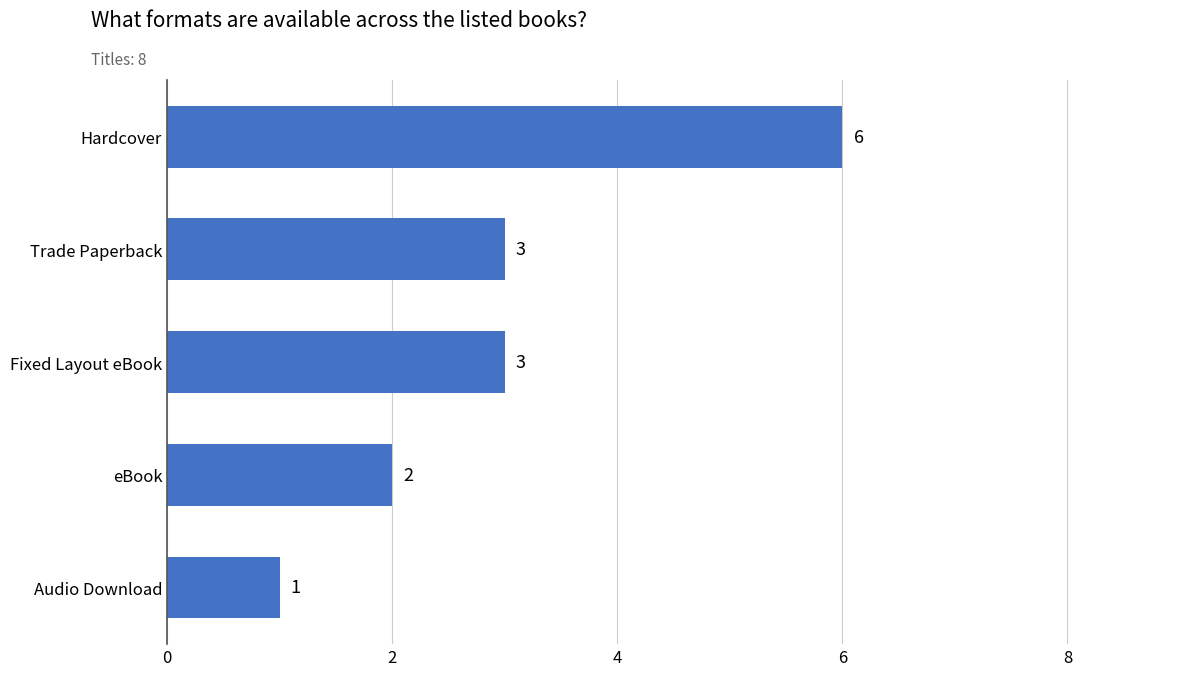

What position from the bottom is Audio Download?

1